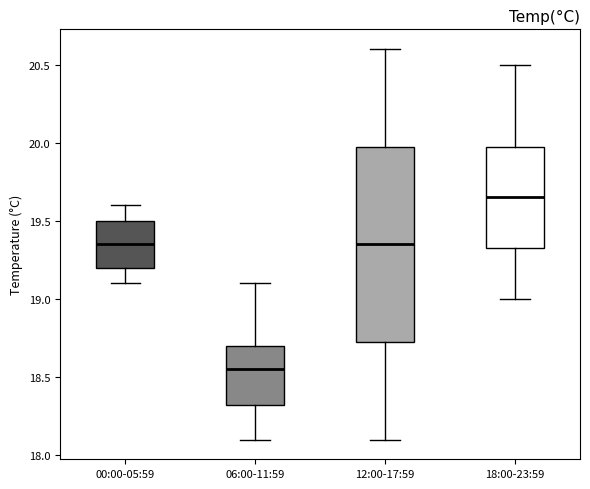

Reading left to right, read every box against the y-axis: the position of its median line, the range the box covers, and the ends of its whiskers. The values are not printed on the chart, so give them approximately, as read against the axis.

00:00-05:59: median 19.35, box 19.20 to 19.50, whiskers 19.10 to 19.60
06:00-11:59: median 18.55, box 18.35 to 18.70, whiskers 18.10 to 19.10
12:00-17:59: median 19.35, box 18.75 to 20.00, whiskers 18.10 to 20.60
18:00-23:59: median 19.65, box 19.35 to 20.00, whiskers 19.00 to 20.50